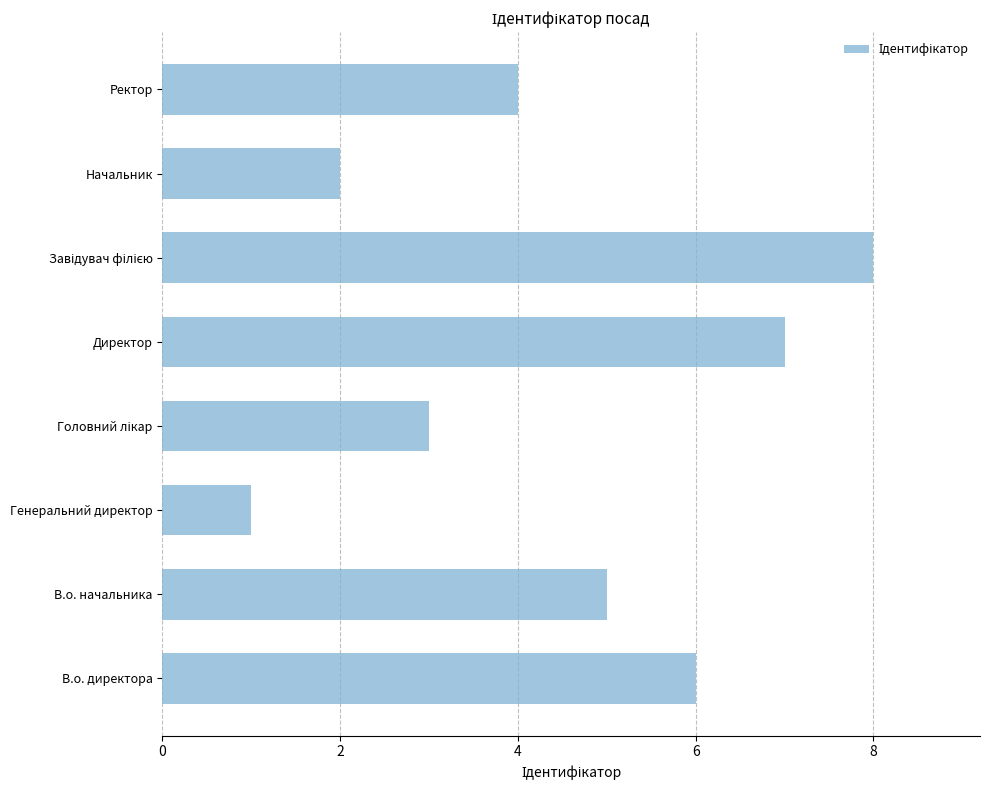

What value does the data have at В.о. начальника?

5